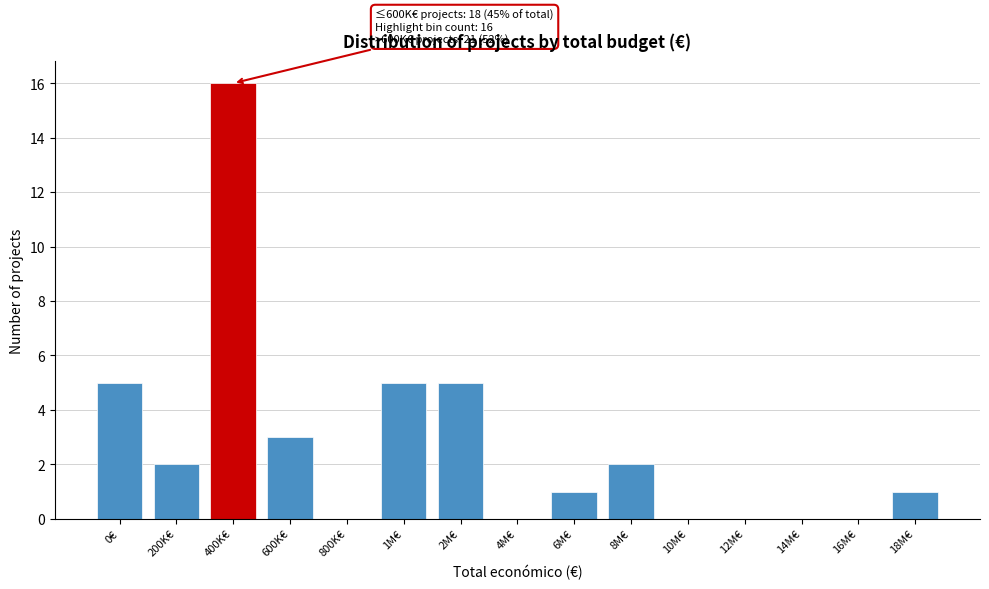

Reading left to right, what are all the values shown in this chart?

0€=5	200K€=2	400K€=16	600K€=3	800K€=0	1M€=5	2M€=5	4M€=0	6M€=1	8M€=2	10M€=0	12M€=0	14M€=0	16M€=0	18M€=1